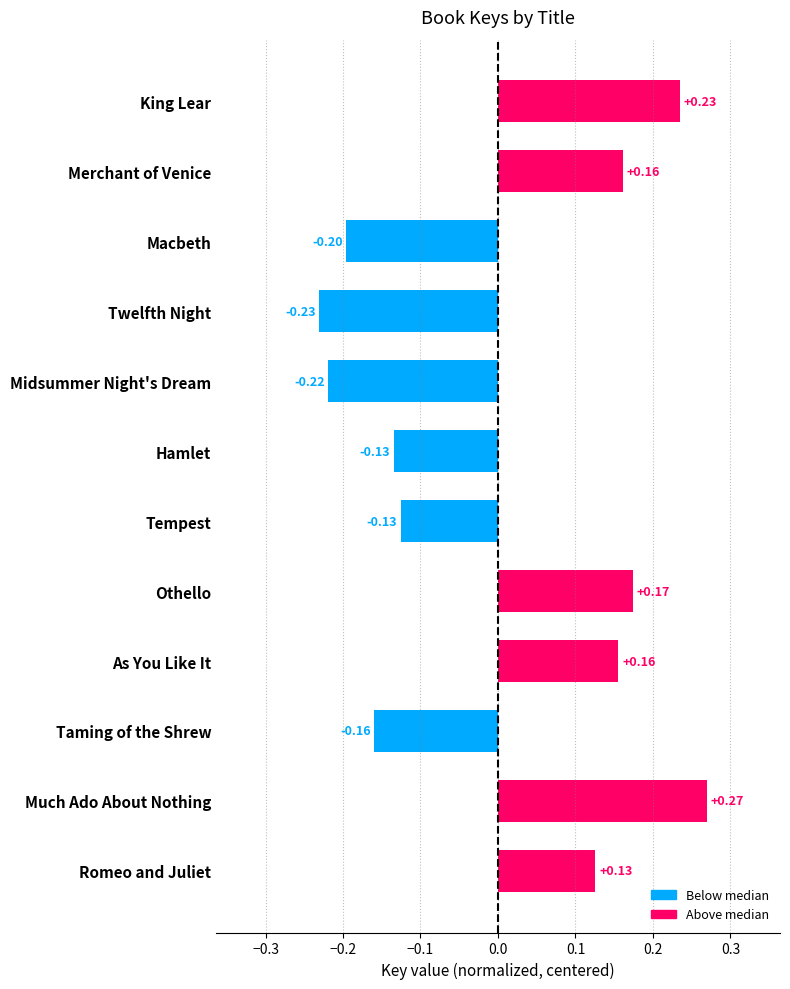

At which category does the chart reach its peak across all series?

Much Ado About Nothing